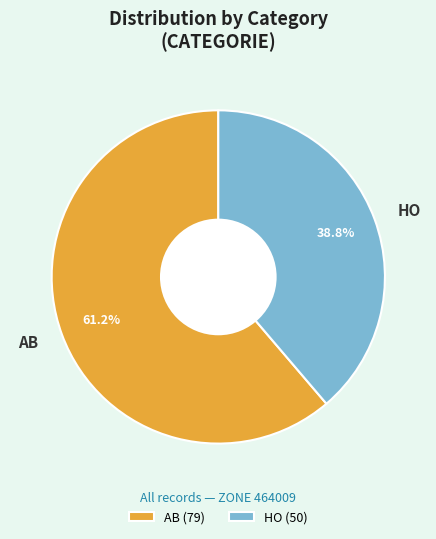

Which slice is the largest?

AB